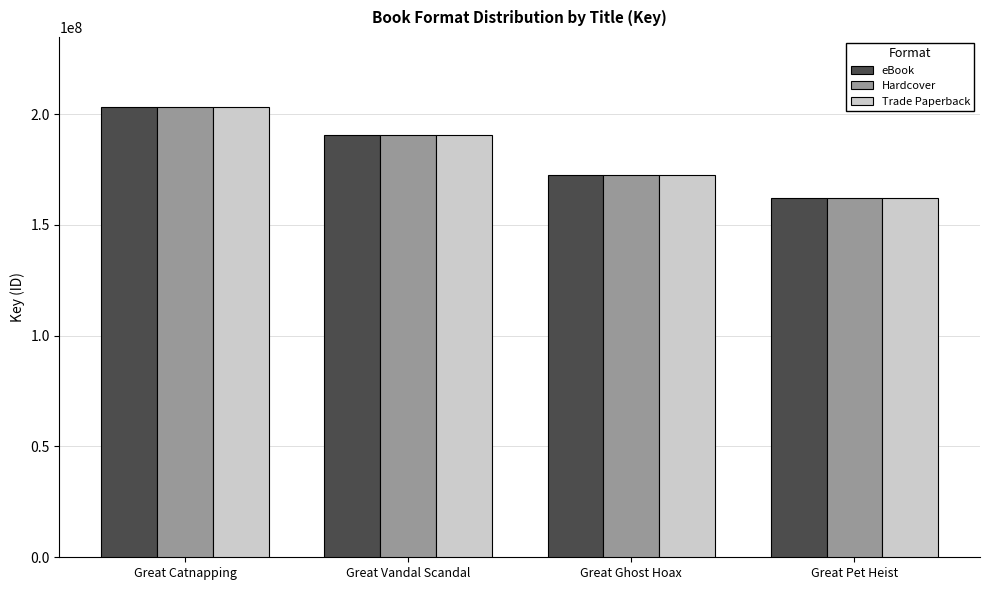

Which label corresponds to the largest value in the chart?

Great Catnapping